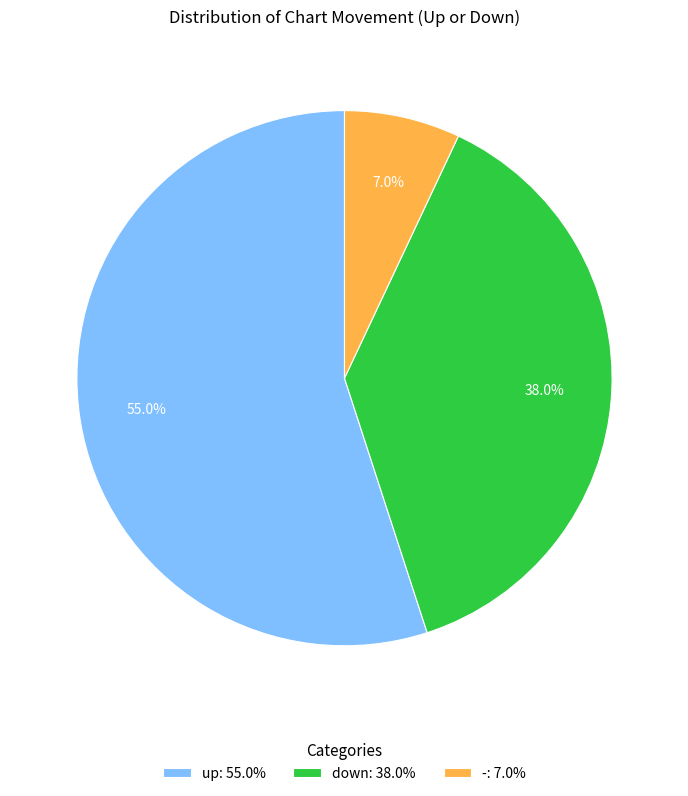

Which category accounts for the majority?

up